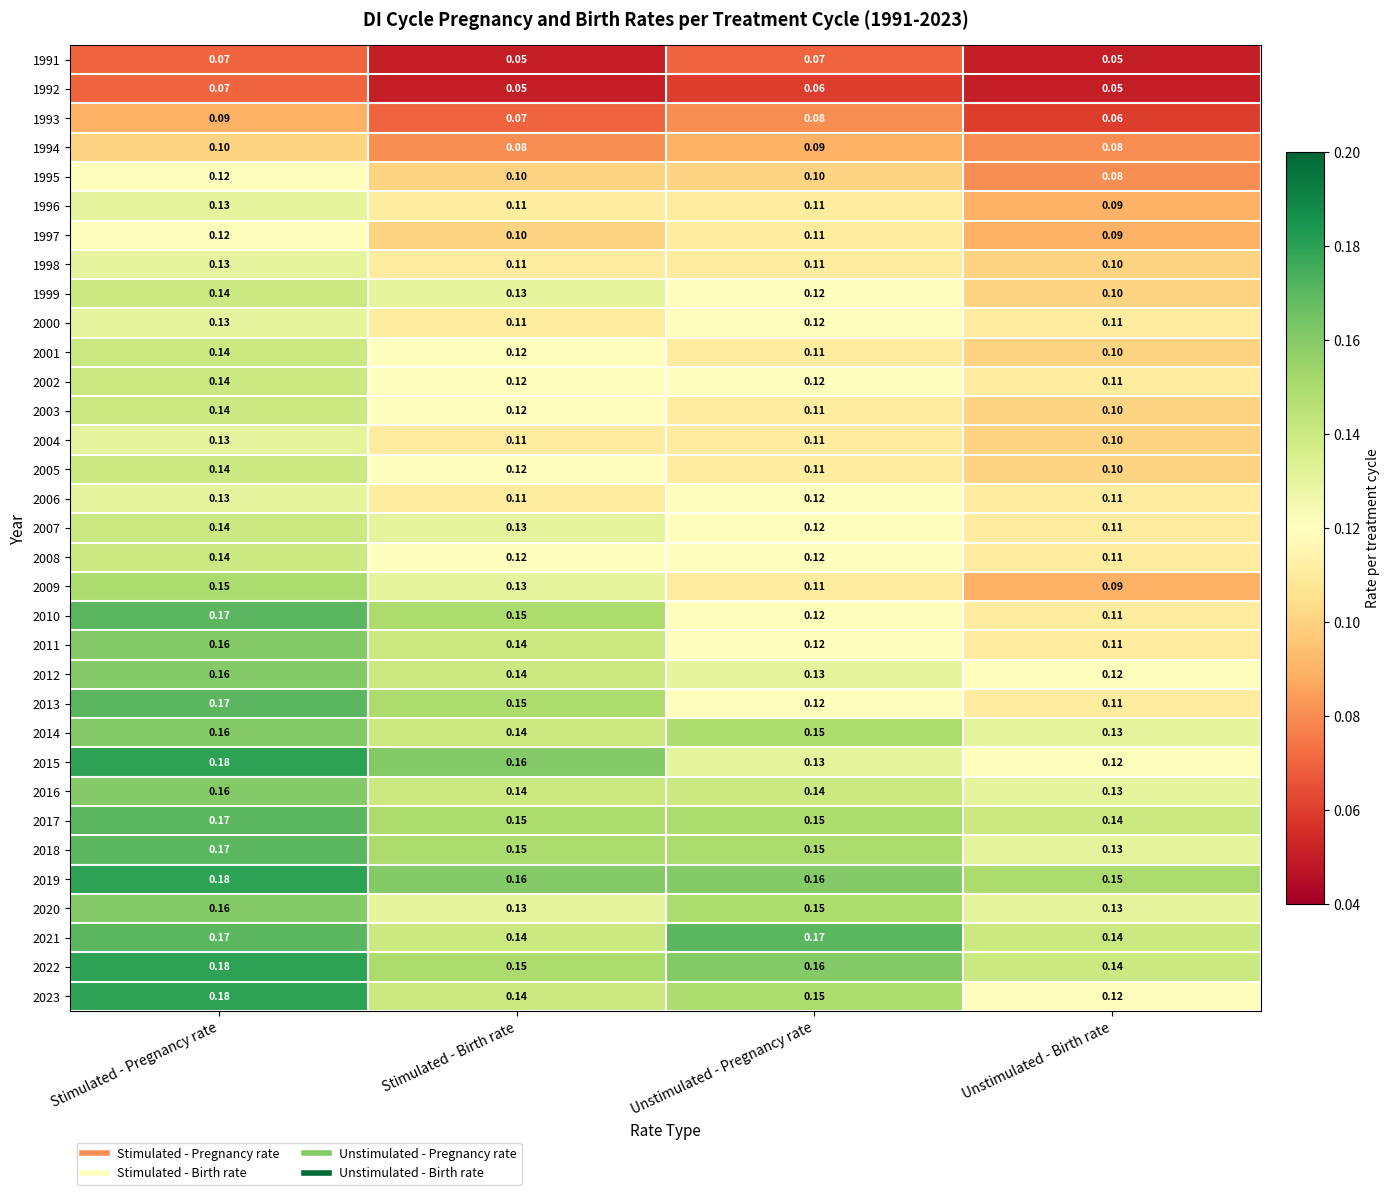

At which label does 2022 reach its peak?

Stimulated - Pregnancy rate